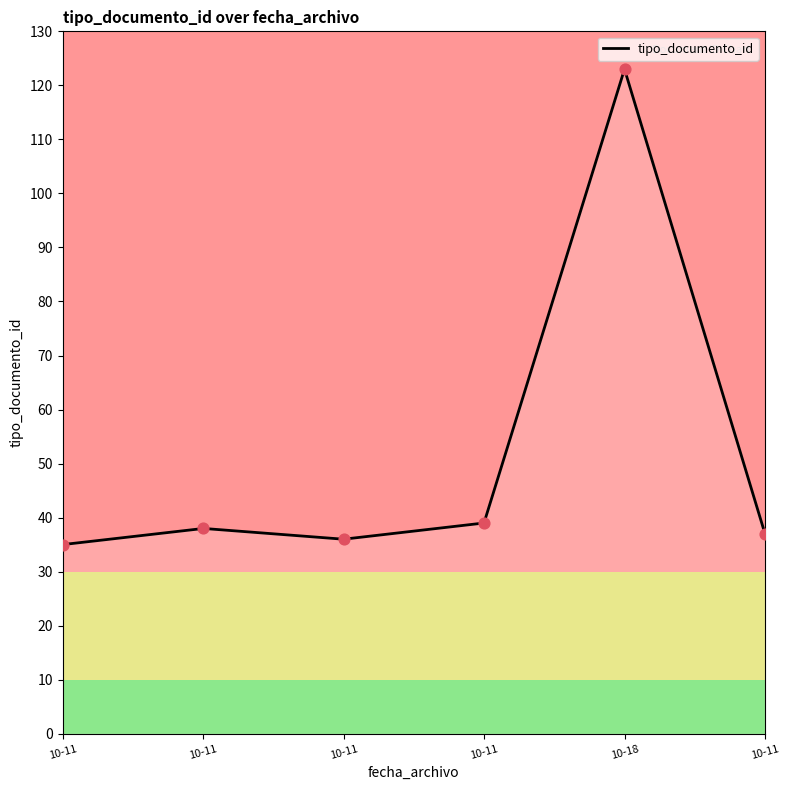

What is the change in value from 10-11 to 10-11?

-1